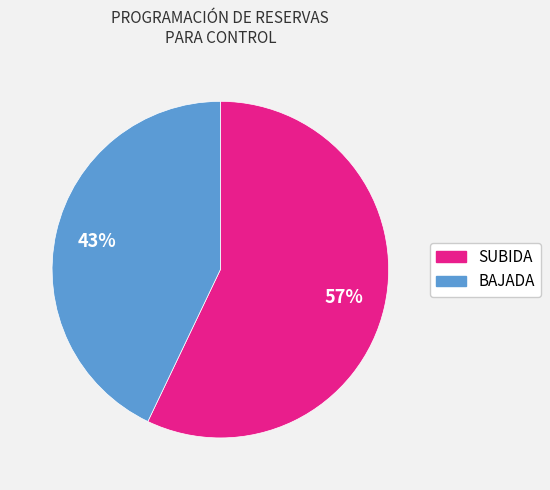

To the nearest percent, what is the average slice percentage?

50%